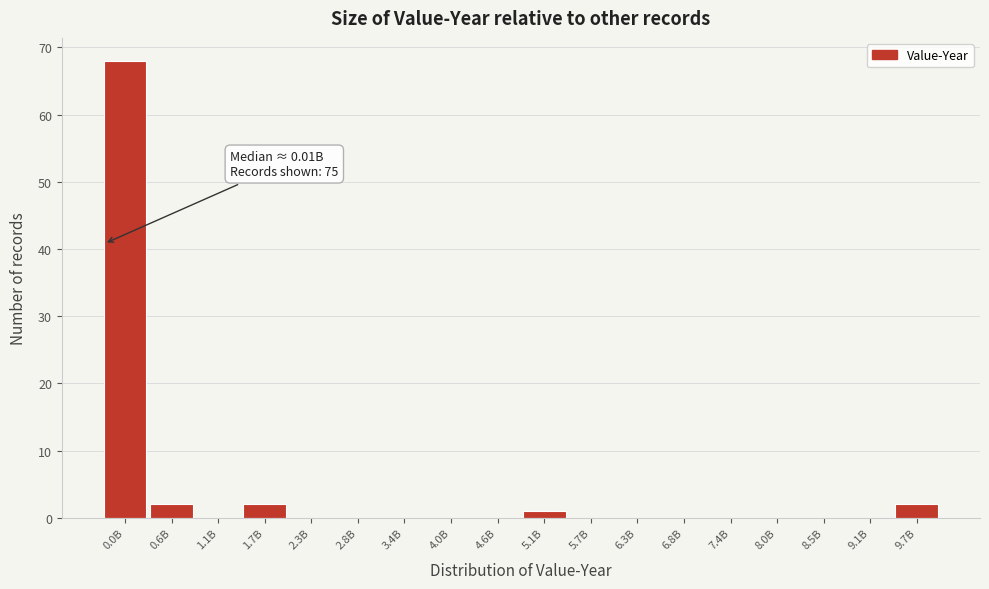

Reading left to right, transcribe all the data shown in this chart.

0.0B=68	0.6B=2	1.1B=0	1.7B=2	2.3B=0	2.8B=0	3.4B=0	4.0B=0	4.6B=0	5.1B=1	5.7B=0	6.3B=0	6.8B=0	7.4B=0	8.0B=0	8.5B=0	9.1B=0	9.7B=2